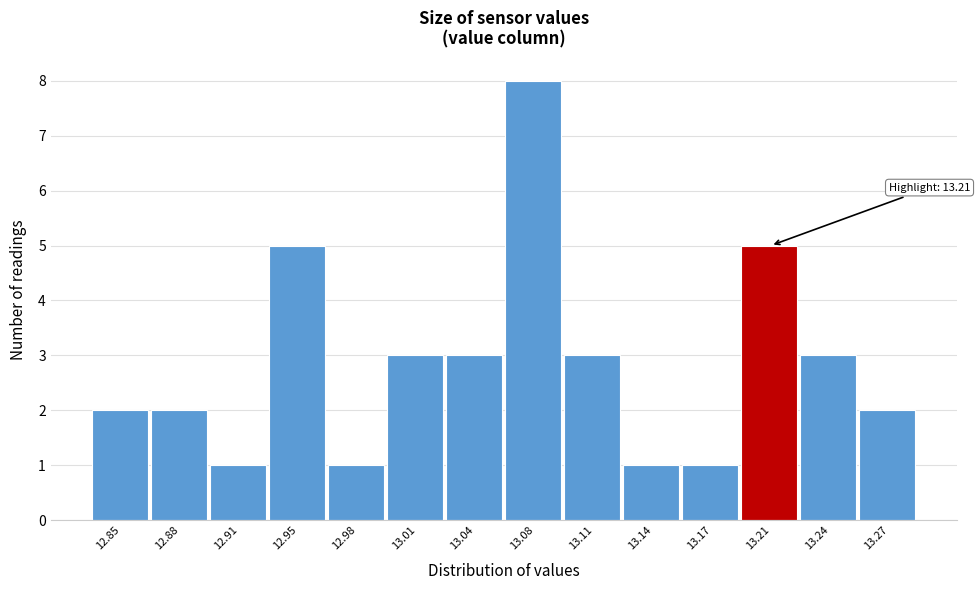

Which range on the x-axis has the tallest bar?

13.060 to 13.095